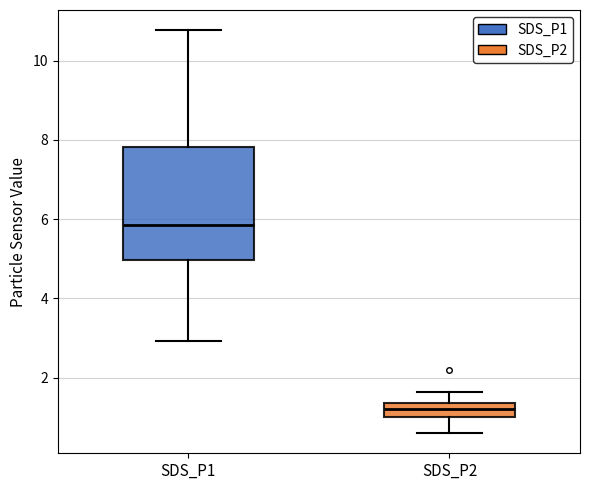

Which box has the highest median line?

SDS_P1